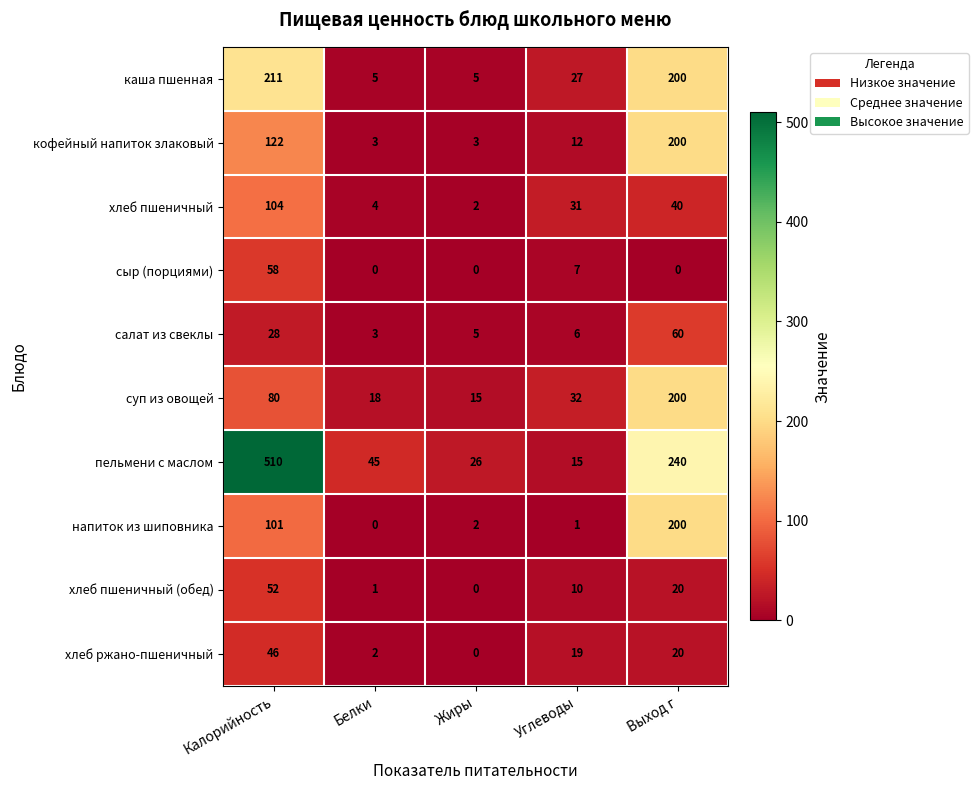

The value of кофейный напиток злаковый at Выход г is 200. True or false?

True